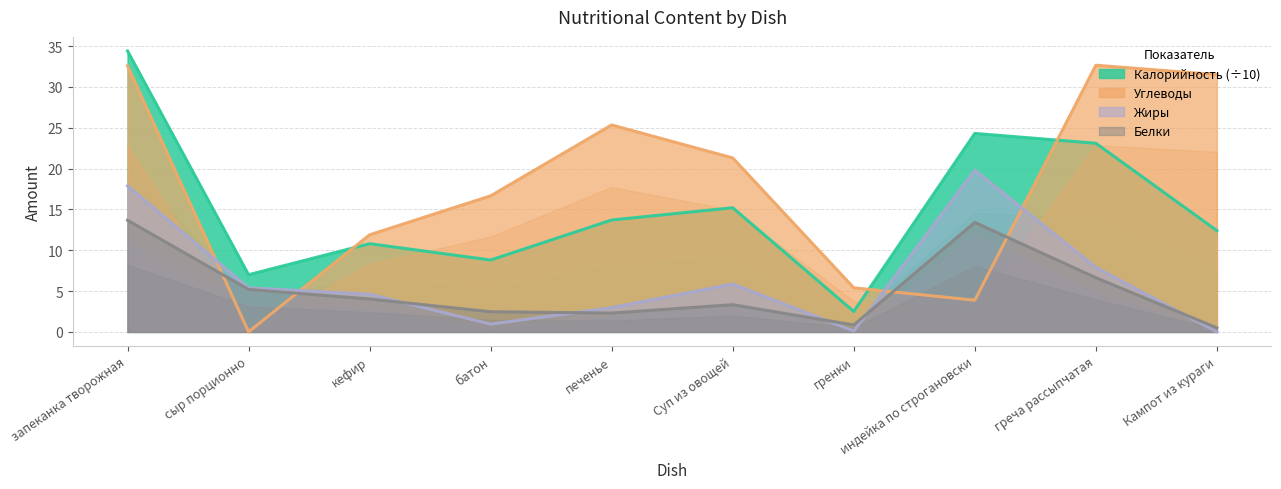

What is the average value of the Углеводы series?

18.1